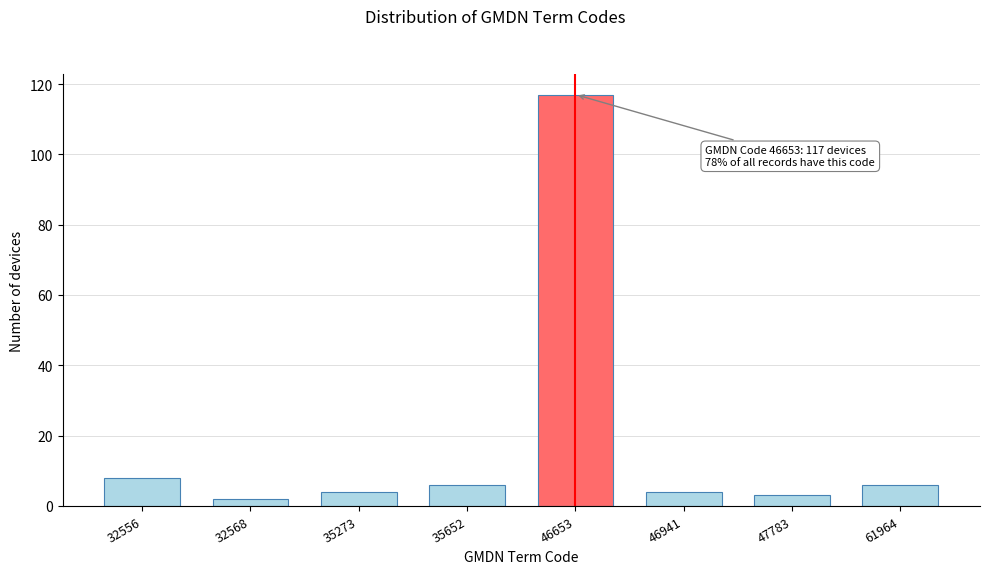

Reading left to right, transcribe all the data shown in this chart.

8	2	4	6	117	4	3	6